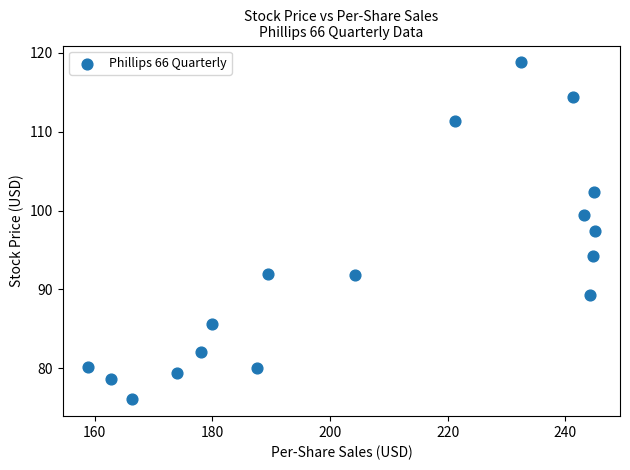

What is the range of X values (max minus min)?

86.1